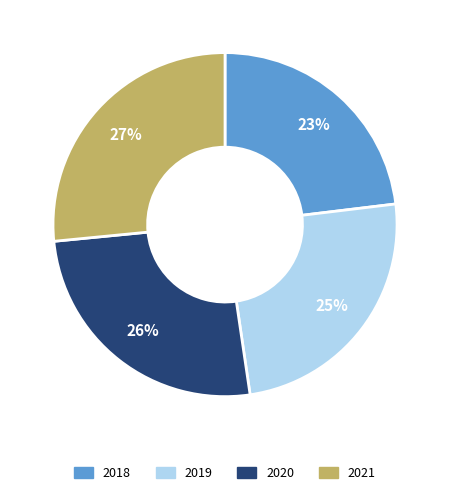

To the nearest percent, what is the difference between the 2020 and 2021 slice percentages?

1%